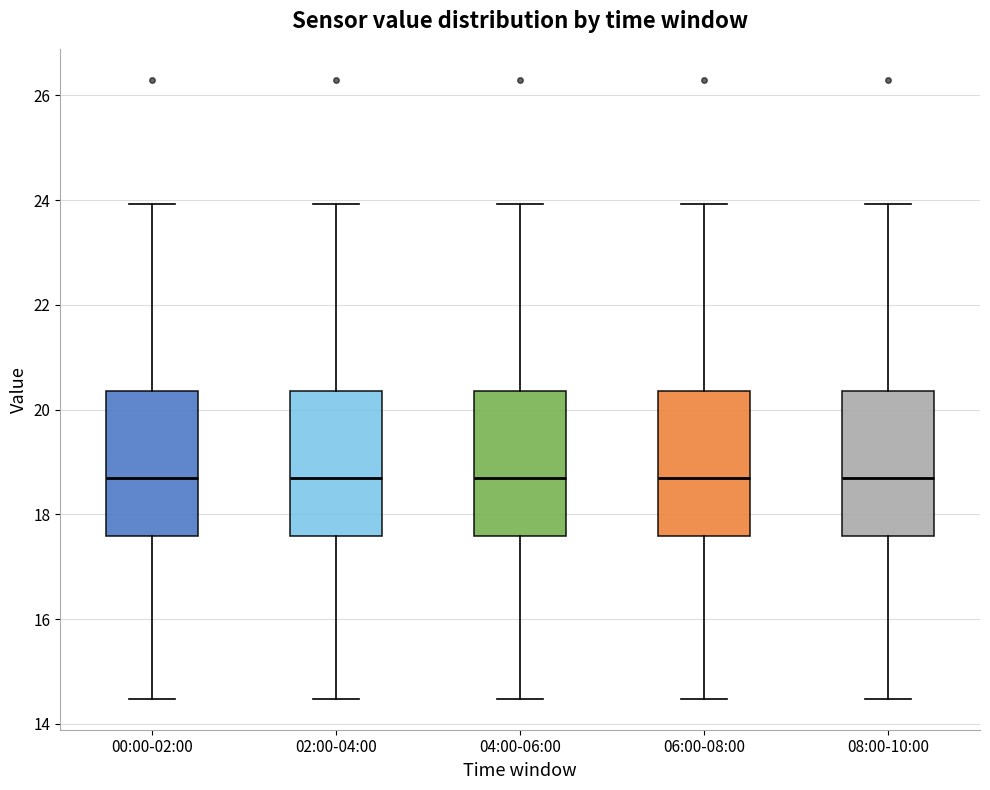

Reading left to right, read every box against the y-axis: the position of its median line, the range the box covers, and the ends of its whiskers. The values are not printed on the chart, so give them approximately, as read against the axis.

00:00-02:00: median 18.8, box 17.6 to 20.4, whiskers 14.4 to 24.0
02:00-04:00: median 18.8, box 17.6 to 20.4, whiskers 14.4 to 24.0
04:00-06:00: median 18.8, box 17.6 to 20.4, whiskers 14.4 to 24.0
06:00-08:00: median 18.8, box 17.6 to 20.4, whiskers 14.4 to 24.0
08:00-10:00: median 18.8, box 17.6 to 20.4, whiskers 14.4 to 24.0